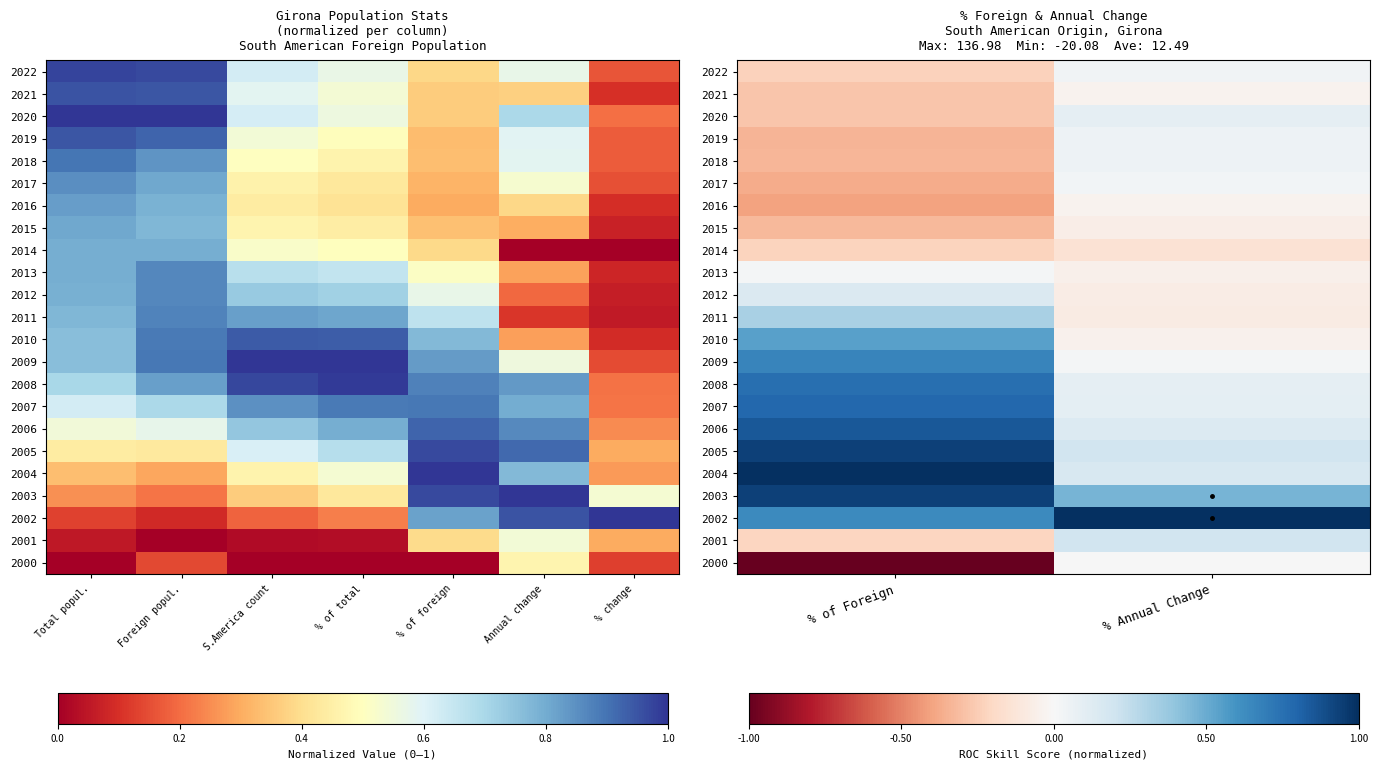

Count the number of categories in the chart.

2